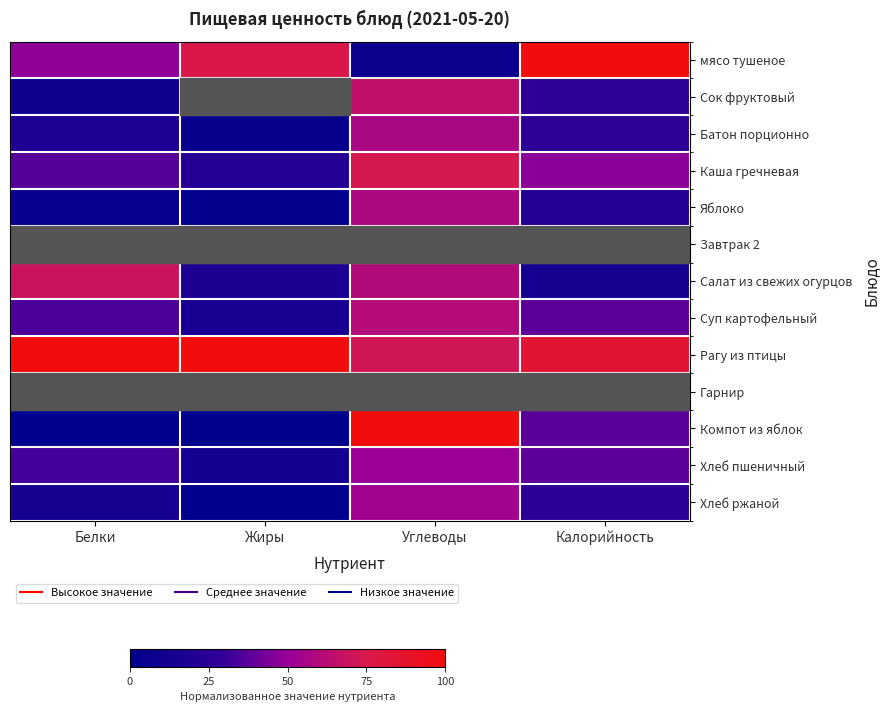

What is the difference between the highest and lowest values at Жиры?

1.0